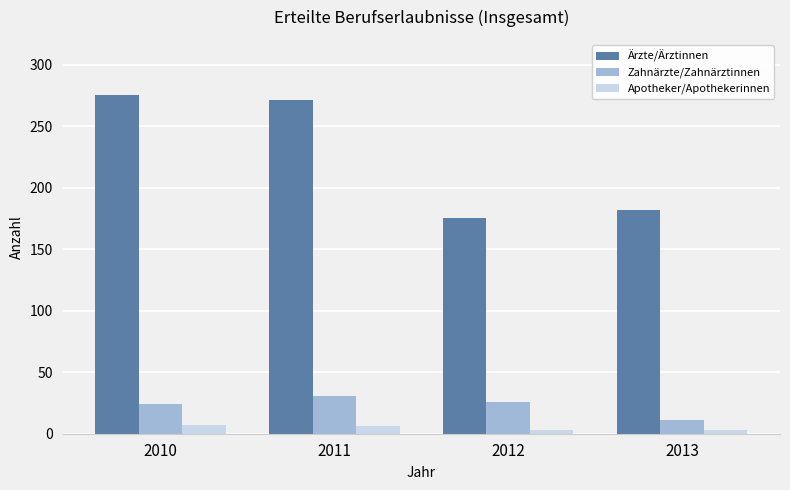

What is the sum of the Ärzte/Ärztinnen values at 2013 and 2012?

357